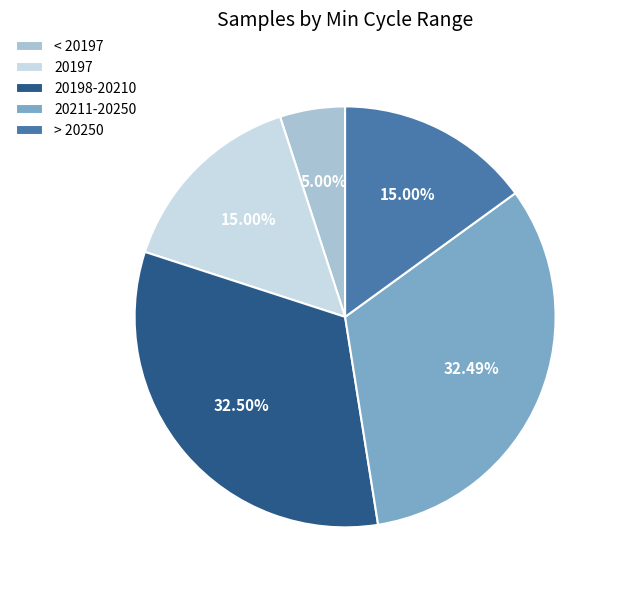

Is 20197 the majority of the pie?

No